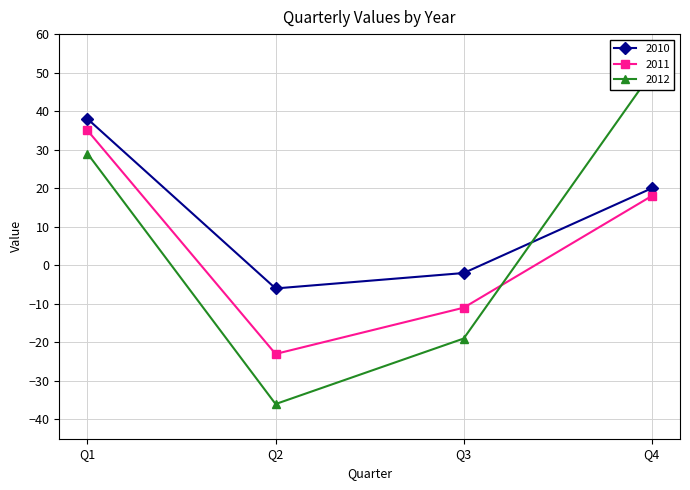

The 2011 series shows -15 at Q2. True or false?

False